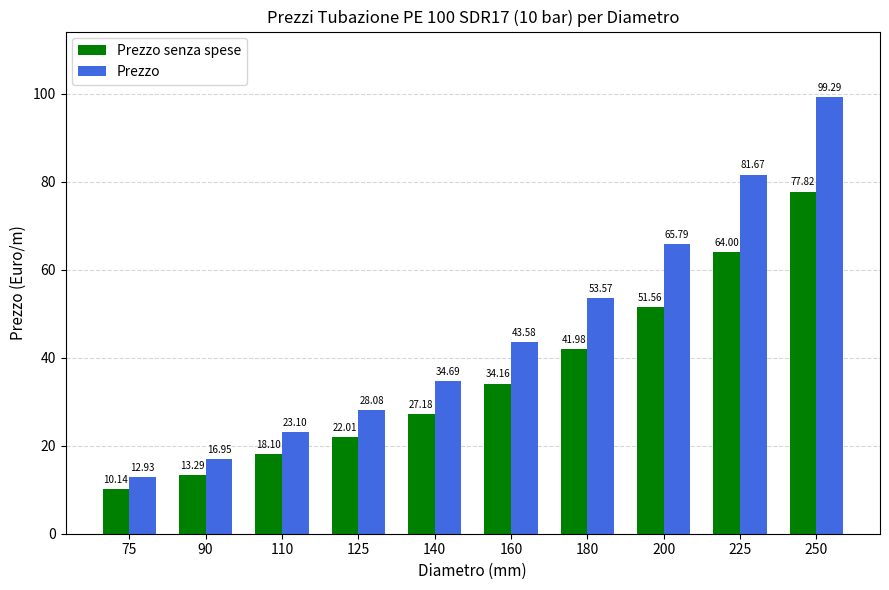

What is the greatest value displayed?

99.3